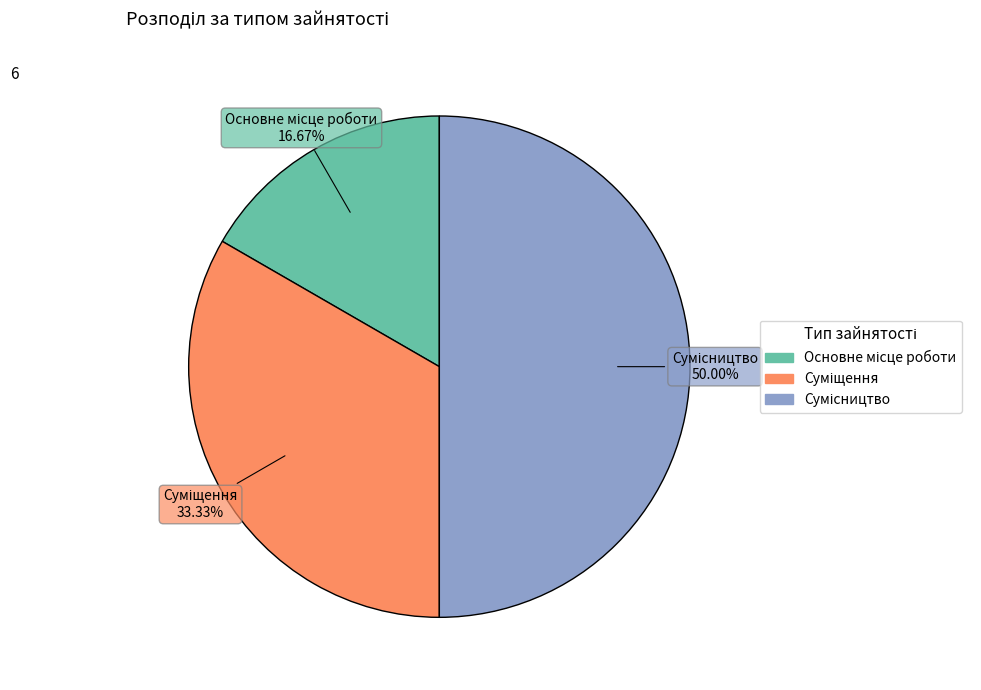

What is the change in value from Суміщення to Сумісництво?

+1